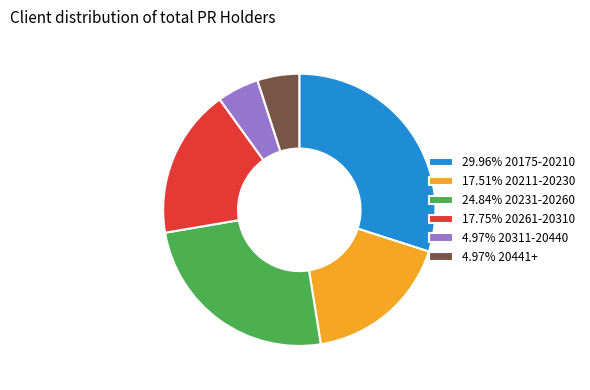

How many slices are in this pie chart?

6